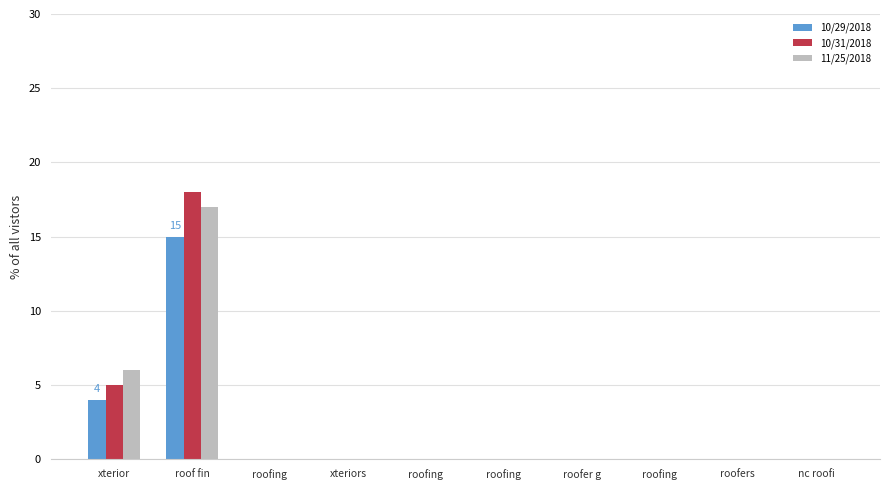

Which category has the highest value across all series?

roof fin